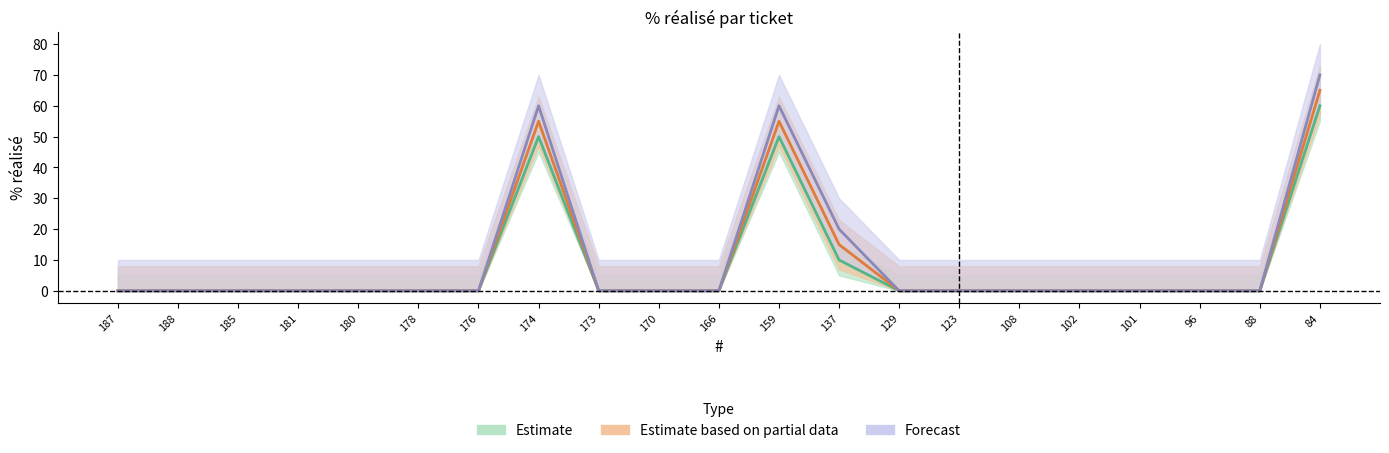

What is the difference between the highest and lowest values at 159?

10